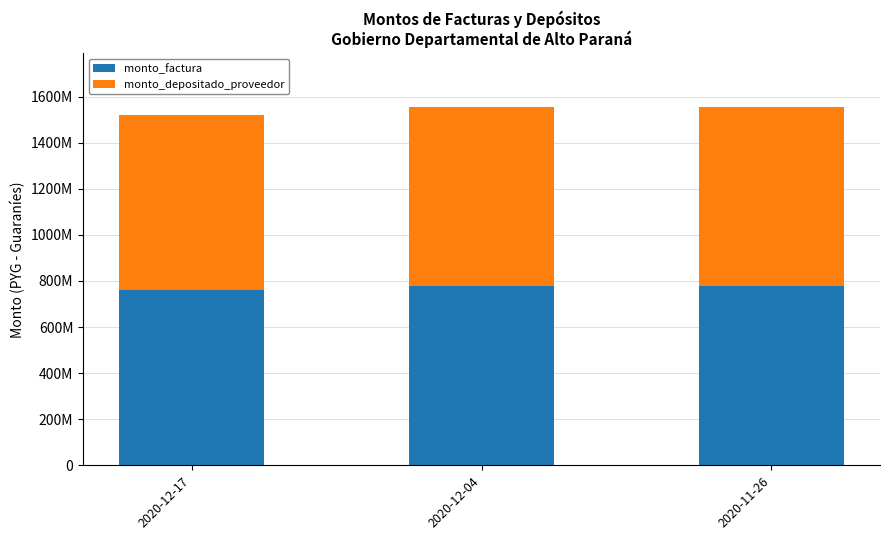

The monto_factura series shows 778724550 at 2020-11-26. True or false?

True